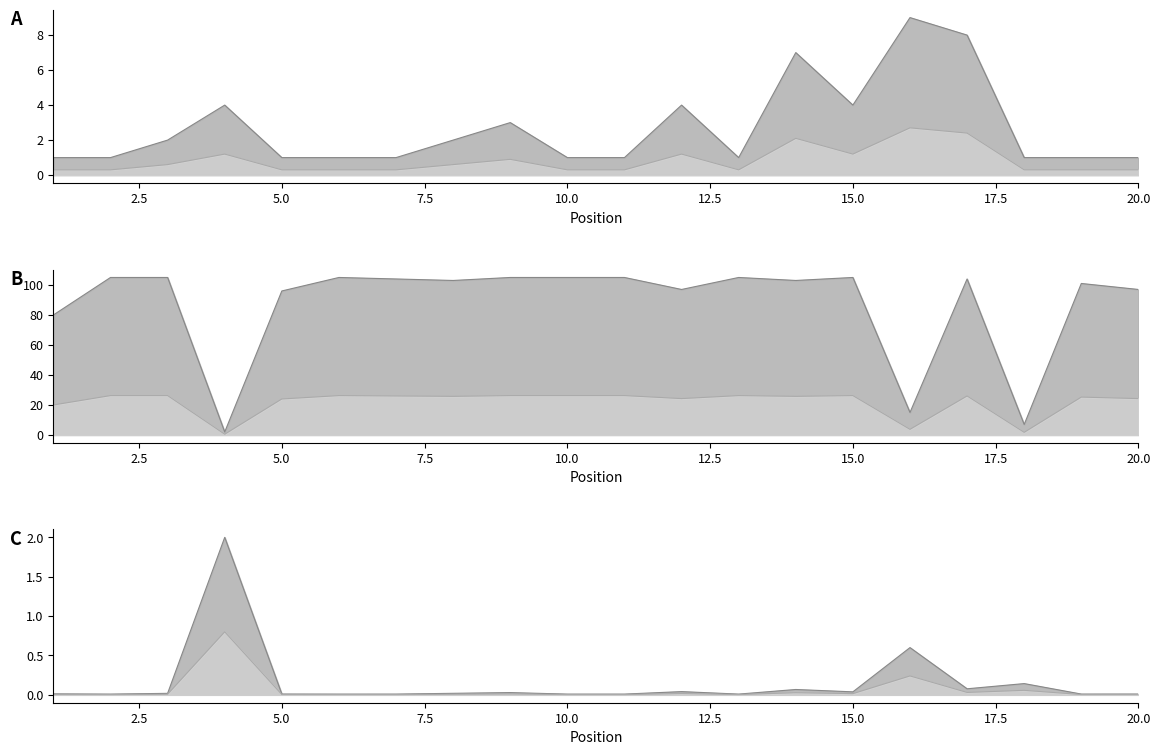

True or false: Peak Position has more than 2 interior local peaks.

True